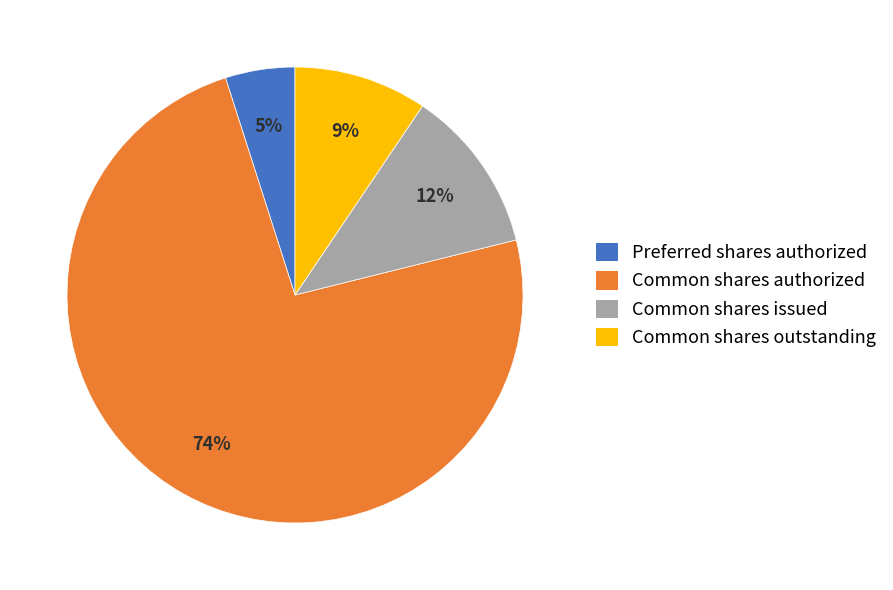

Combined, do Preferred shares authorized and Common shares authorized account for over 50%?

Yes